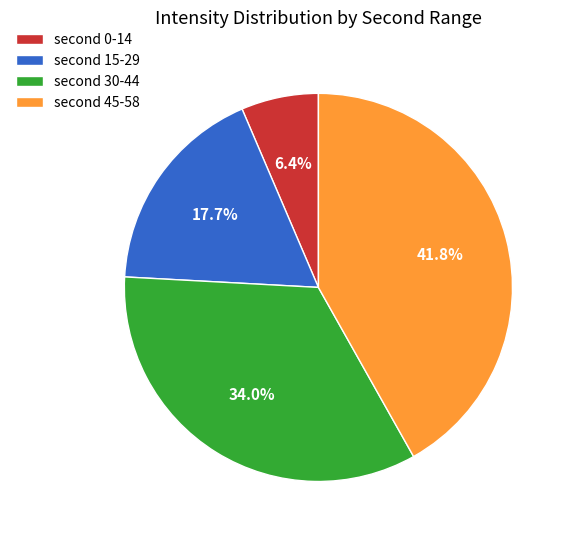

Rank the categories by value from lowest to highest.

second 0-14, second 15-29, second 30-44, second 45-58